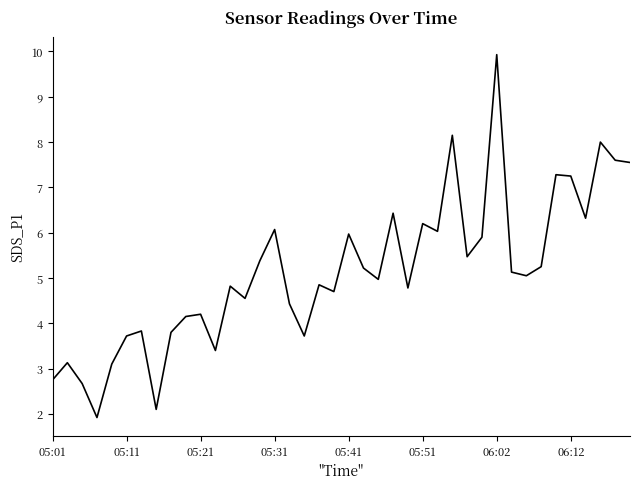

What is the maximum value shown in the chart?

9.9